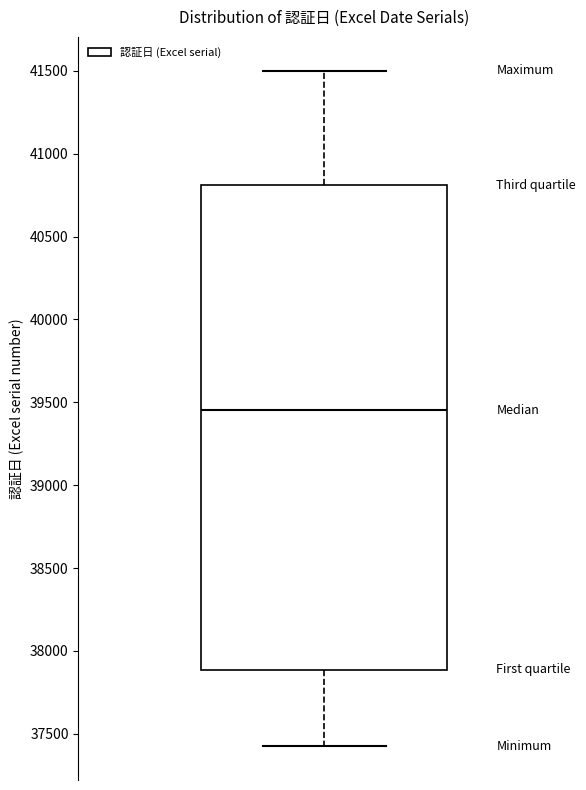

Transcribe this box plot: give where the median line is, the range the box spans, and where the two whiskers end, as read against the y-axis. The values are not printed on the chart, so give them approximately, as read against the axis.

median 39450, box 37900 to 40800, whiskers 37450 to 41500